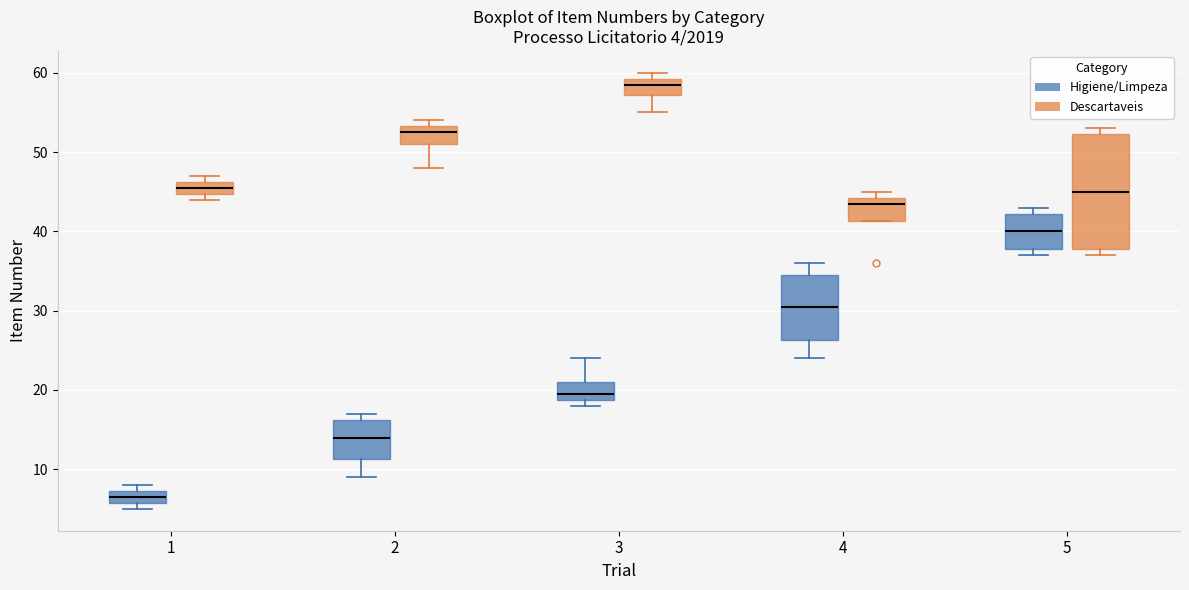

Which box's median line is the lowest?

1 (Higiene/Limpeza)